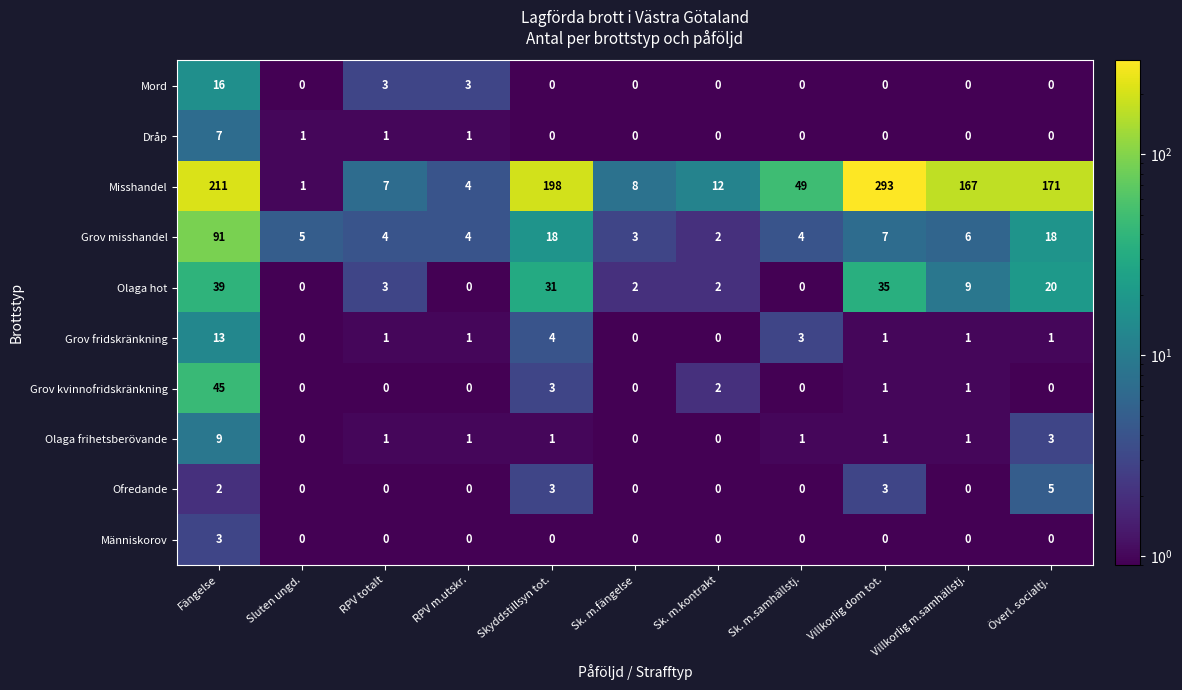

Is it true that Olaga frihetsberövande equals 3 at Sk. m.fängelse?

False